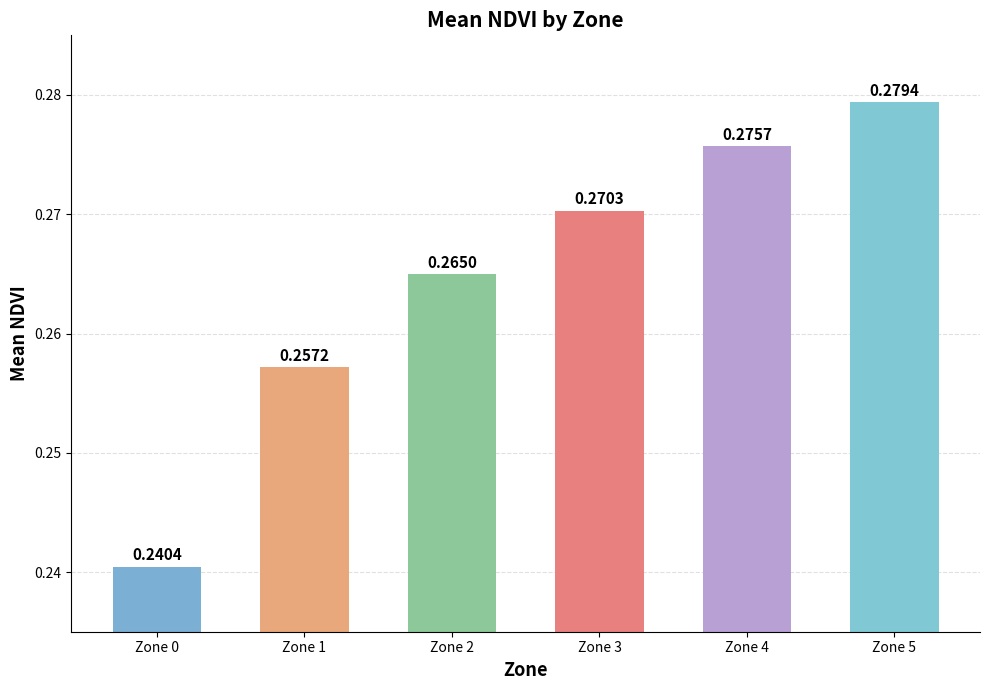

Rank the categories by value from highest to lowest.

Zone 5, Zone 4, Zone 3, Zone 2, Zone 1, Zone 0